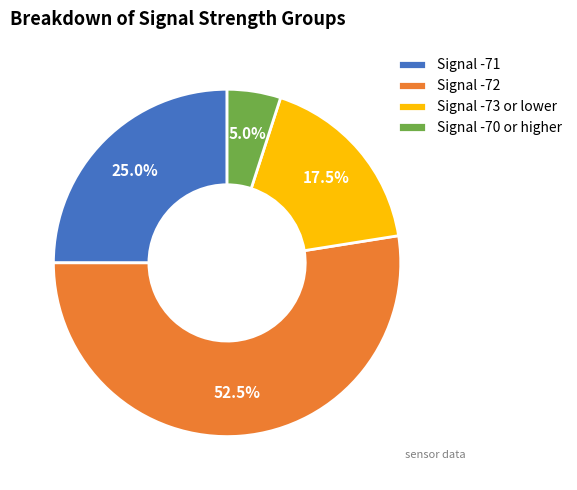

Which category has the biggest portion of the pie?

Signal -72